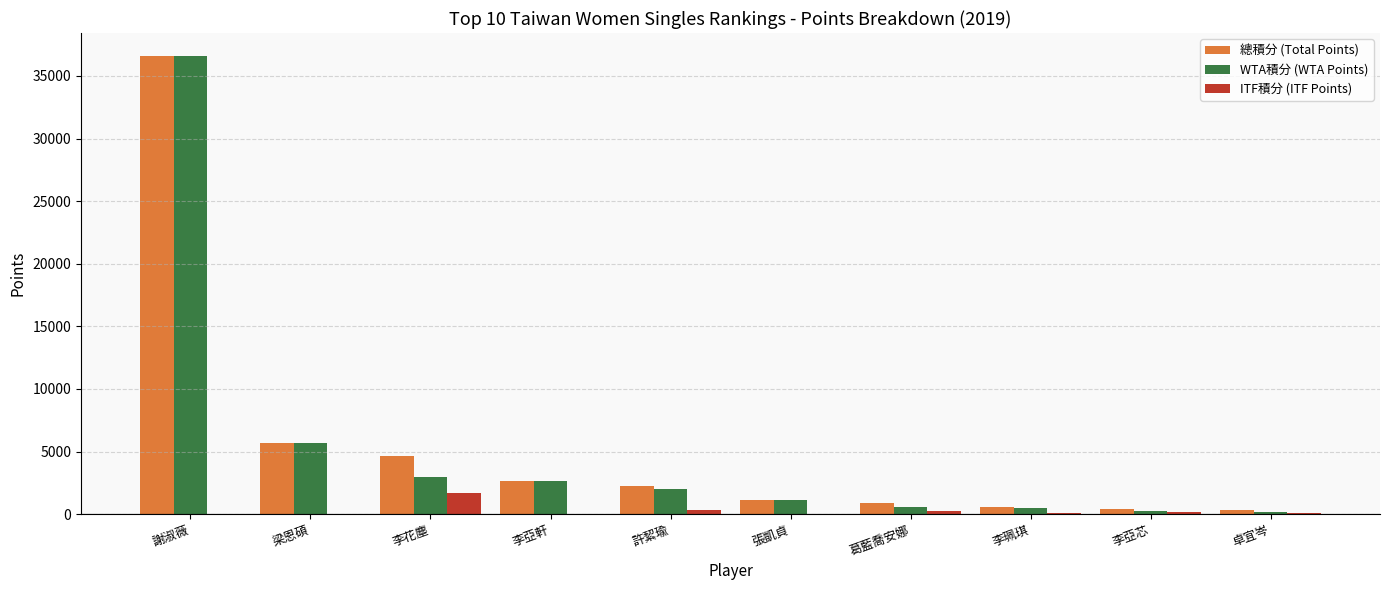

How many categories are shown in the chart?

10